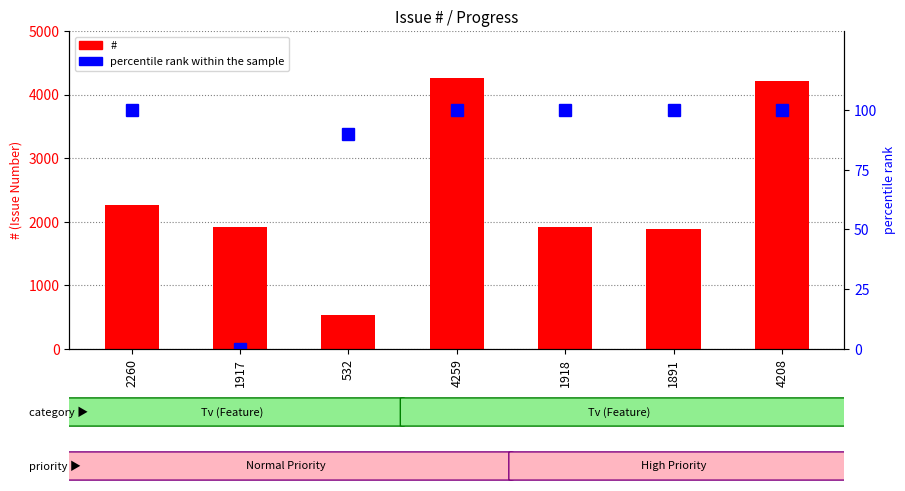

What is the label of the 7th bar from the right?

2260